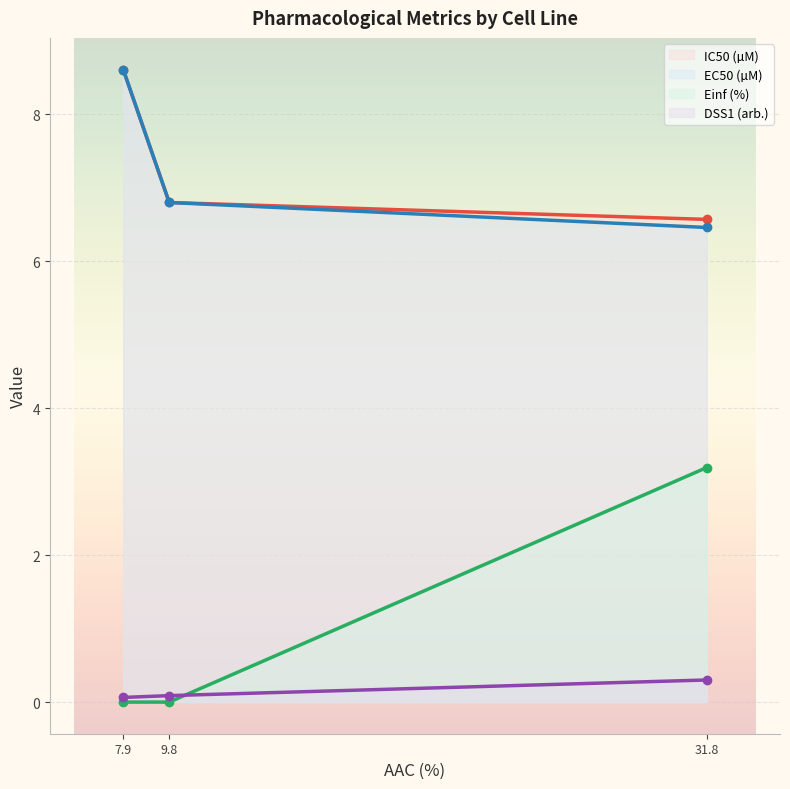

What is the spread (max minus min) of values at 9.8?

6.8